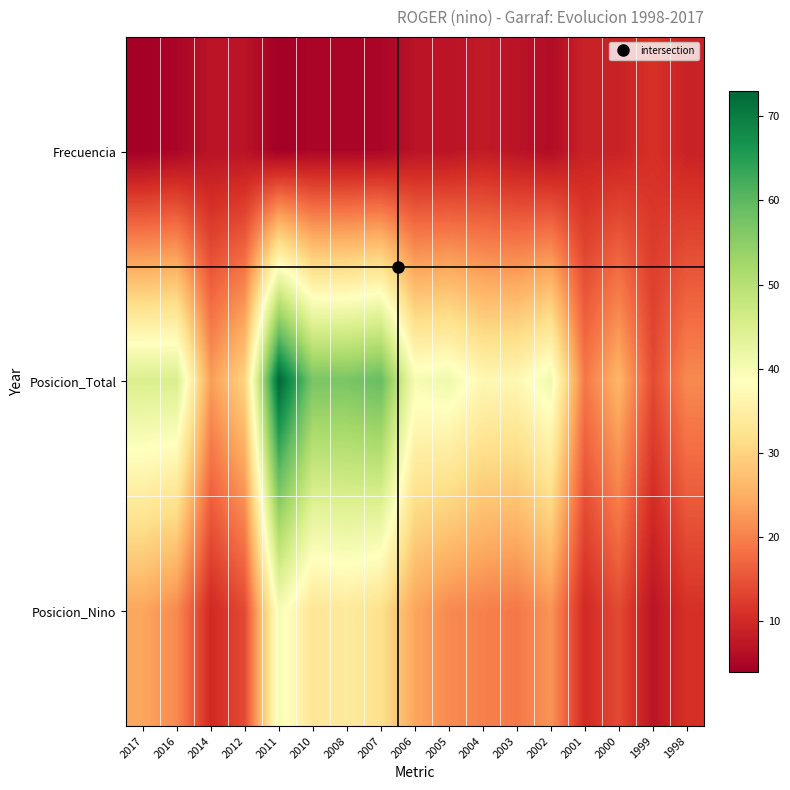

At 2017, list the series in order from smallest to largest.

Frecuencia, Posicion_Nino, Posicion_Total